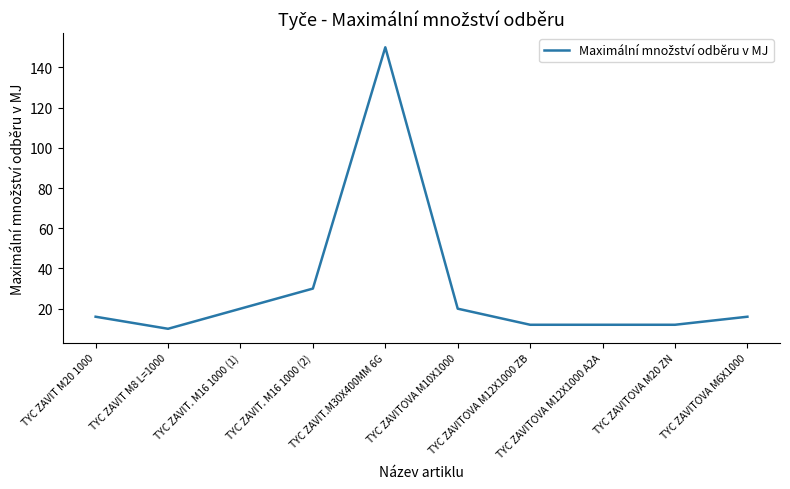

What is the difference between the maximum and minimum values?

140